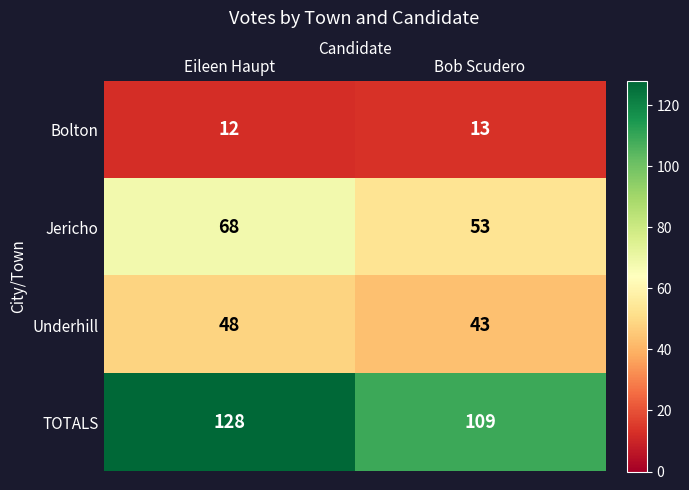

The value of TOTALS at Eileen Haupt is 128. True or false?

True